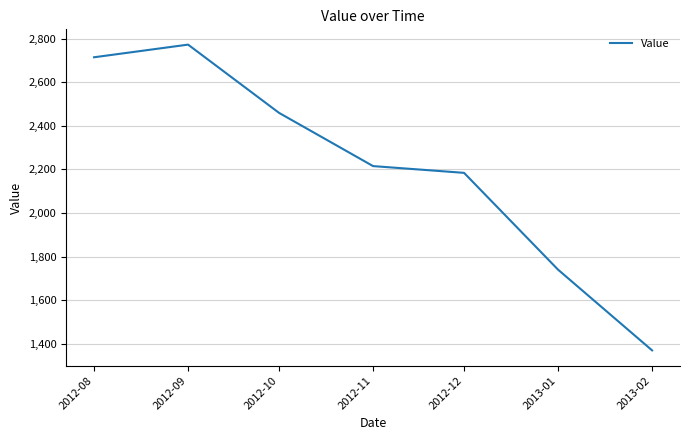

Reading left to right, what are all the values shown in this chart?

2012-08=2714	2012-09=2772	2012-10=2459	2012-11=2215	2012-12=2184	2013-01=1740	2013-02=1370